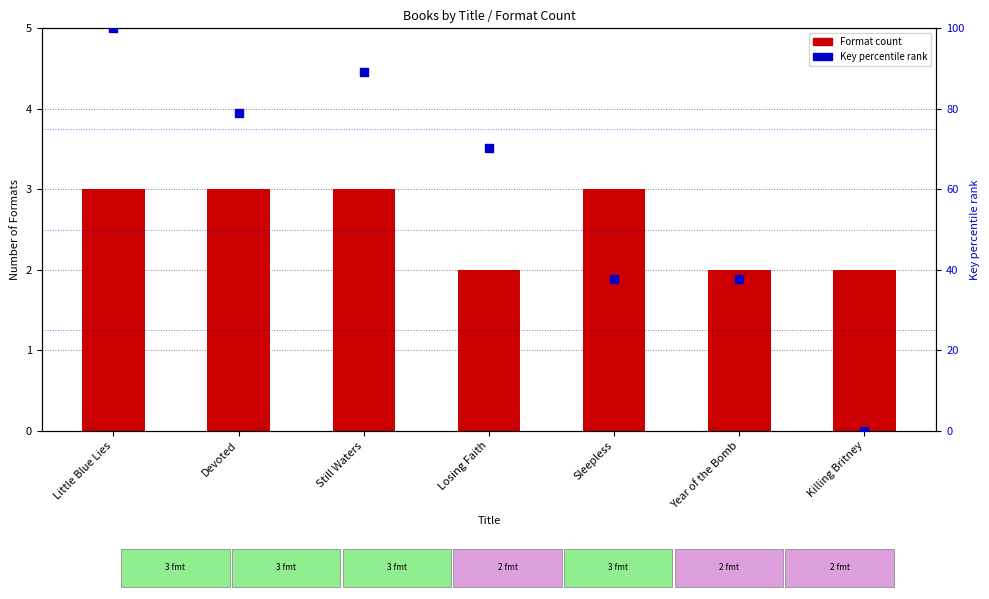

Which series reaches the maximum Y coordinate?

Key percentile rank